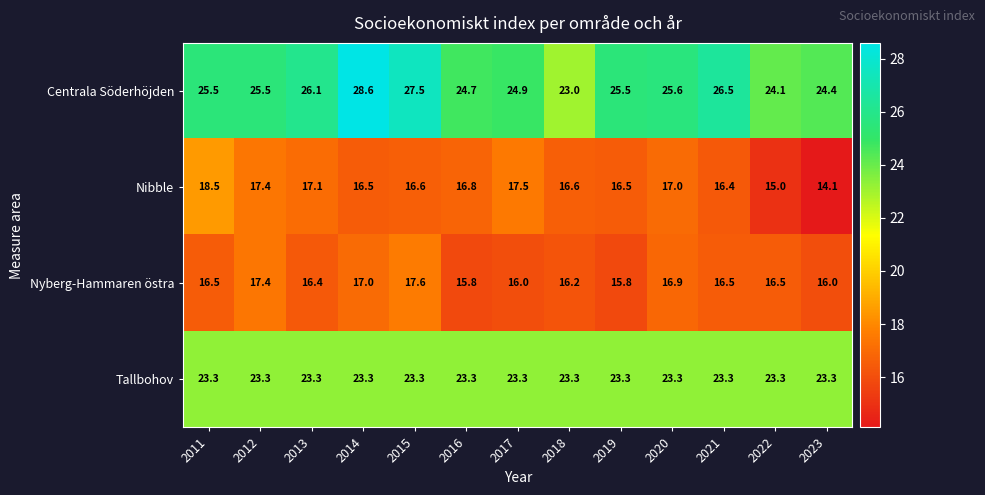

What is the difference between the highest and lowest values at 2011?

9.0